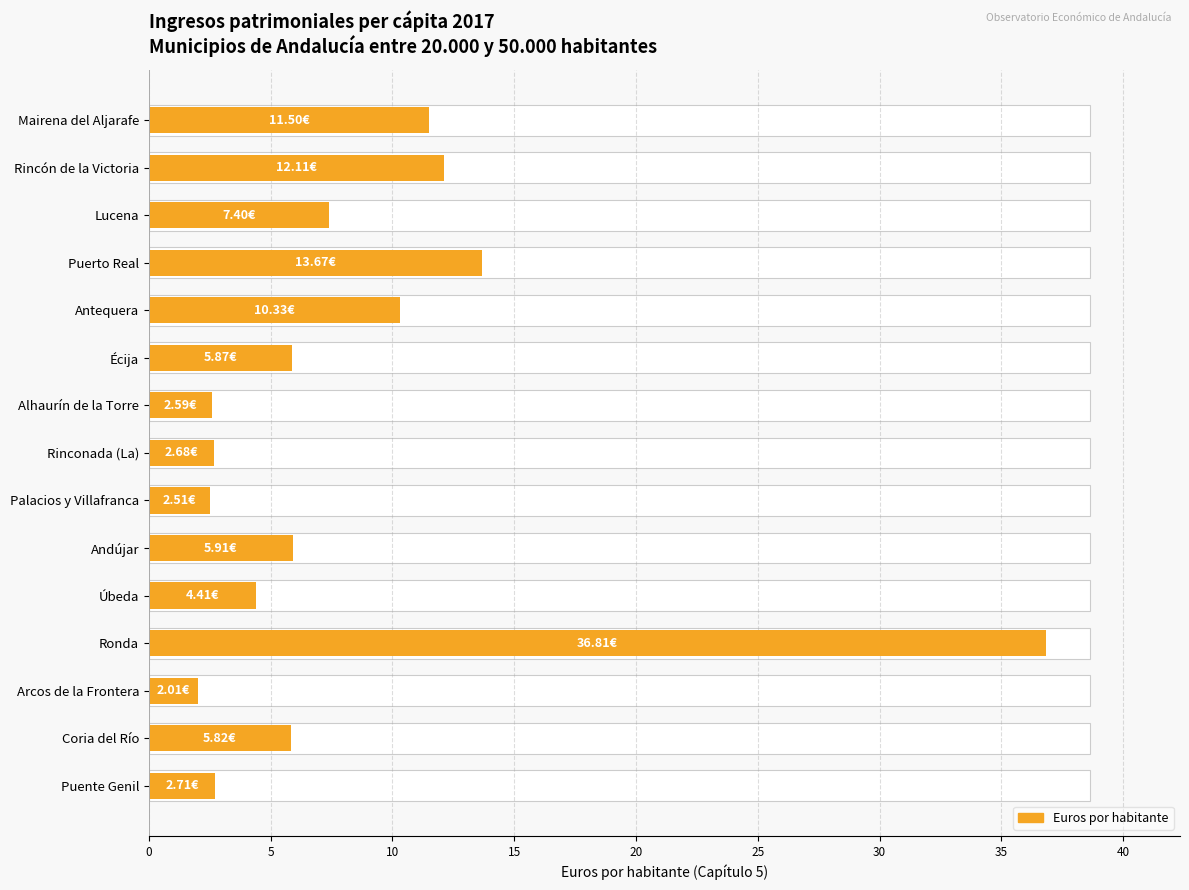

The value at Arcos de la Frontera is 2.0. True or false?

True